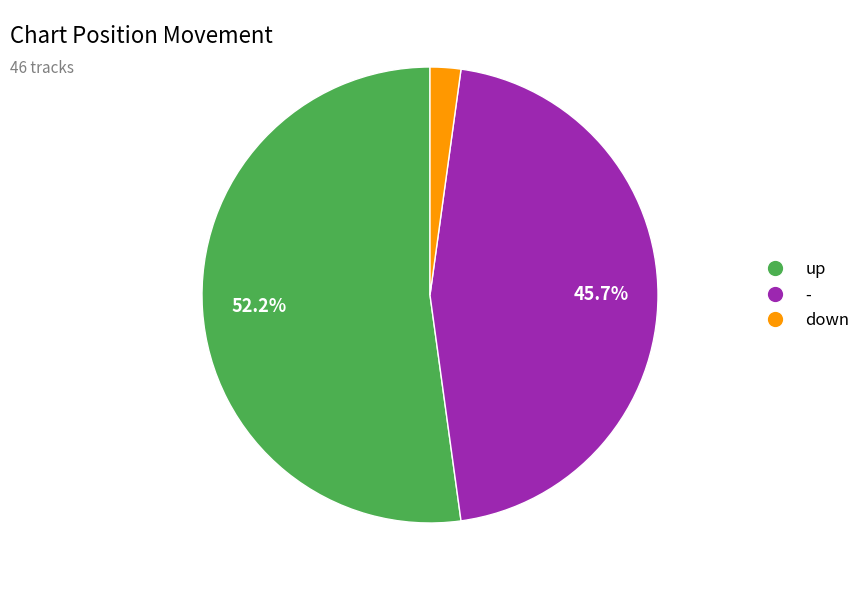

To the nearest percent, what percentage of the pie is up?

52%